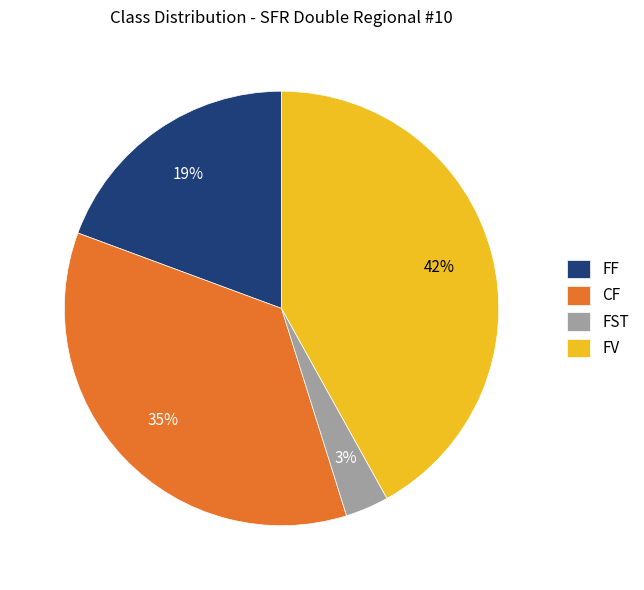

What percentage is the FV slice, to the nearest percent?

42%